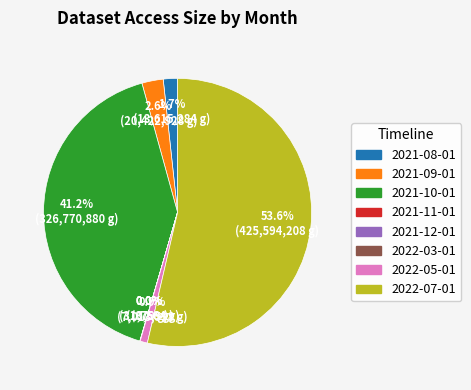

Which category has the biggest portion of the pie?

2022-07-01